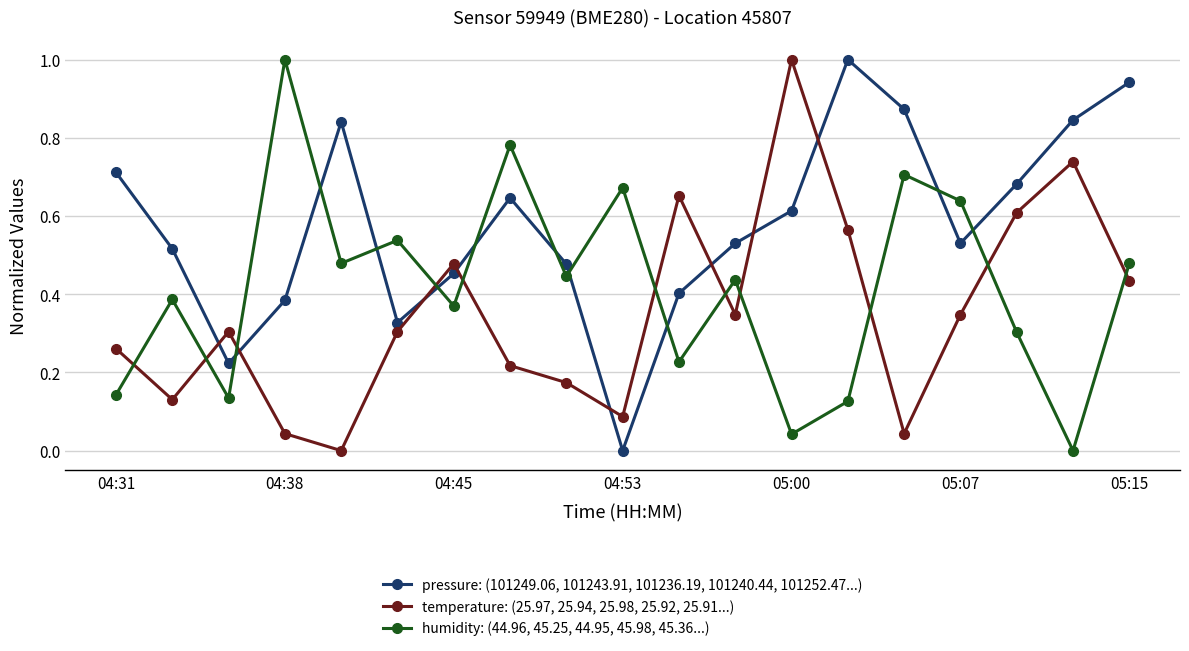

What is the sum of all pressure: (101249.06, 101243.91, 101236.19, 101240.44, 101252.47...) values?

11.0